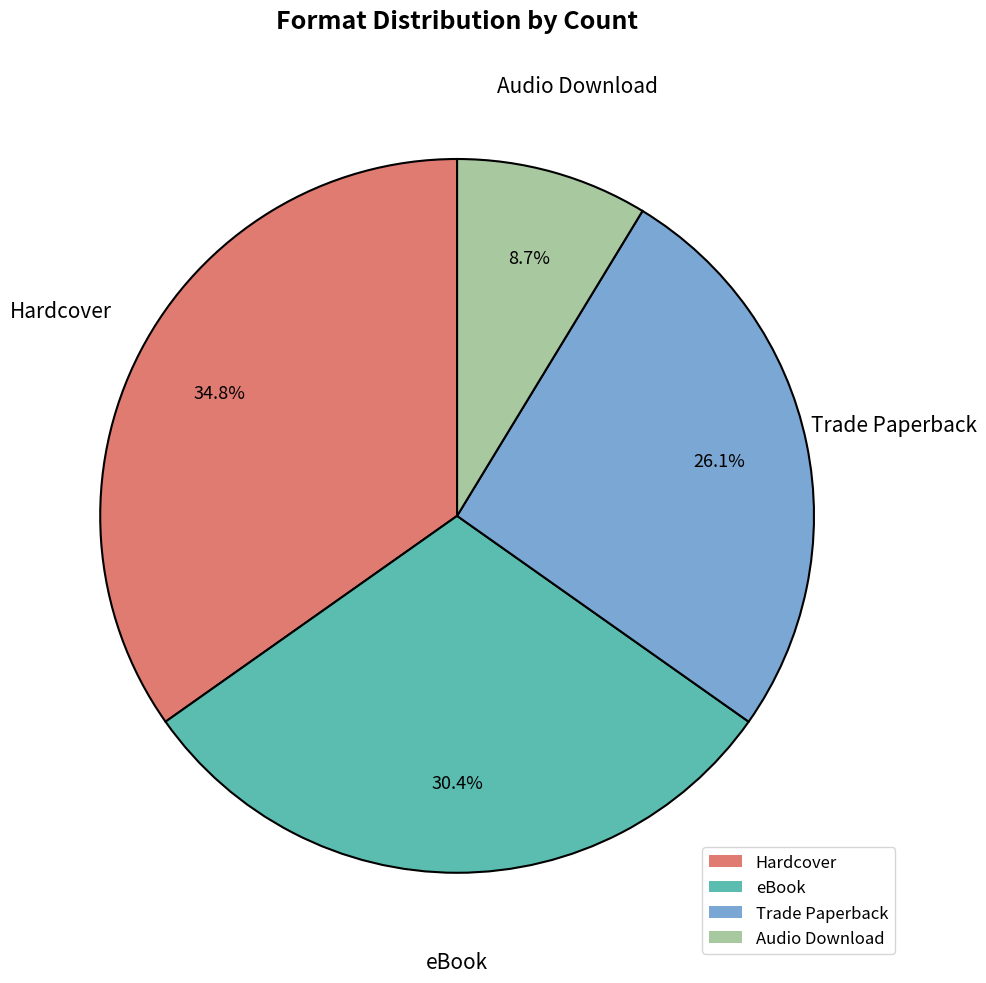

Do Hardcover and eBook together represent more than half of the pie?

Yes